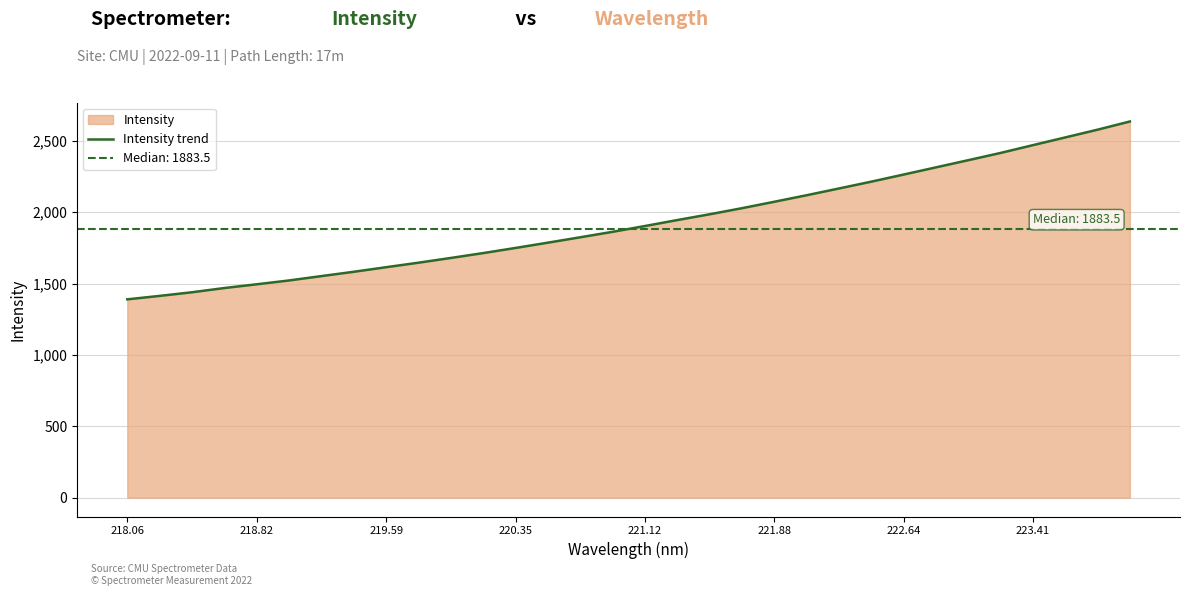

What is the minimum value for Intensity trend?

1389.9